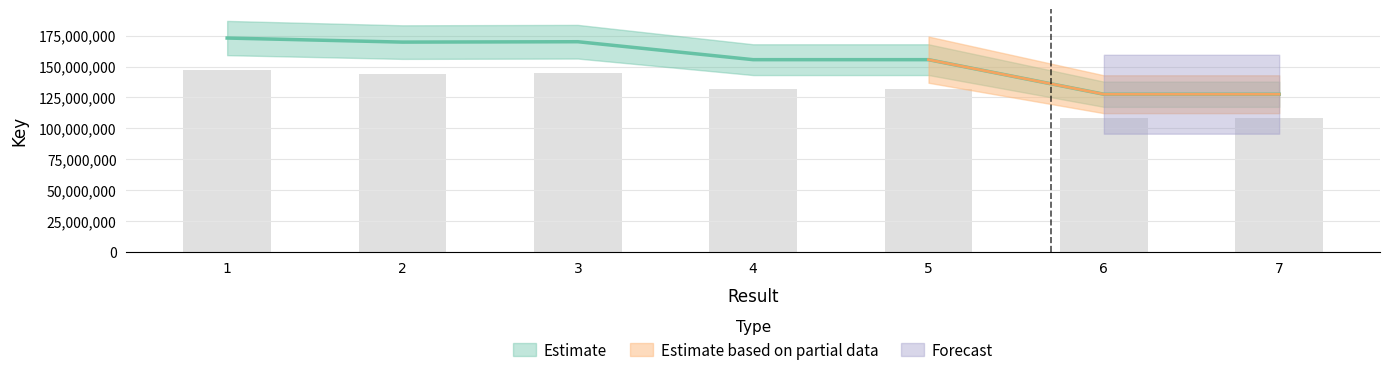

Count the number of categories in the chart.

7